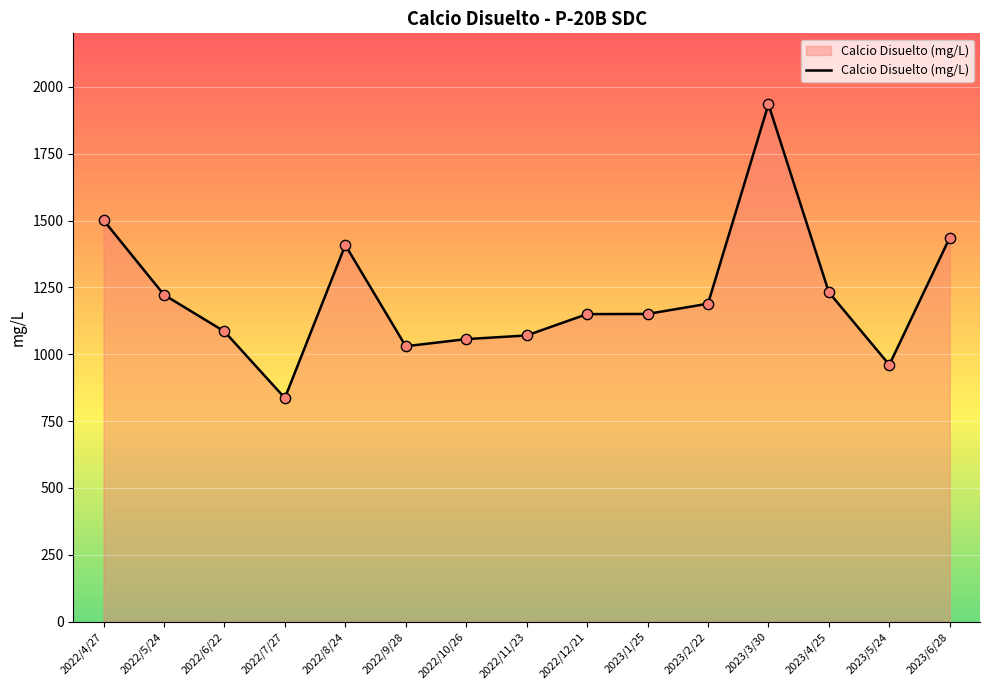

What is the change in value from 2022/11/23 to 2023/3/30?

+864.6